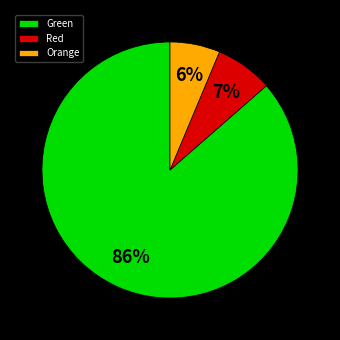

Is there any slice that represents more than half of the pie?

Yes